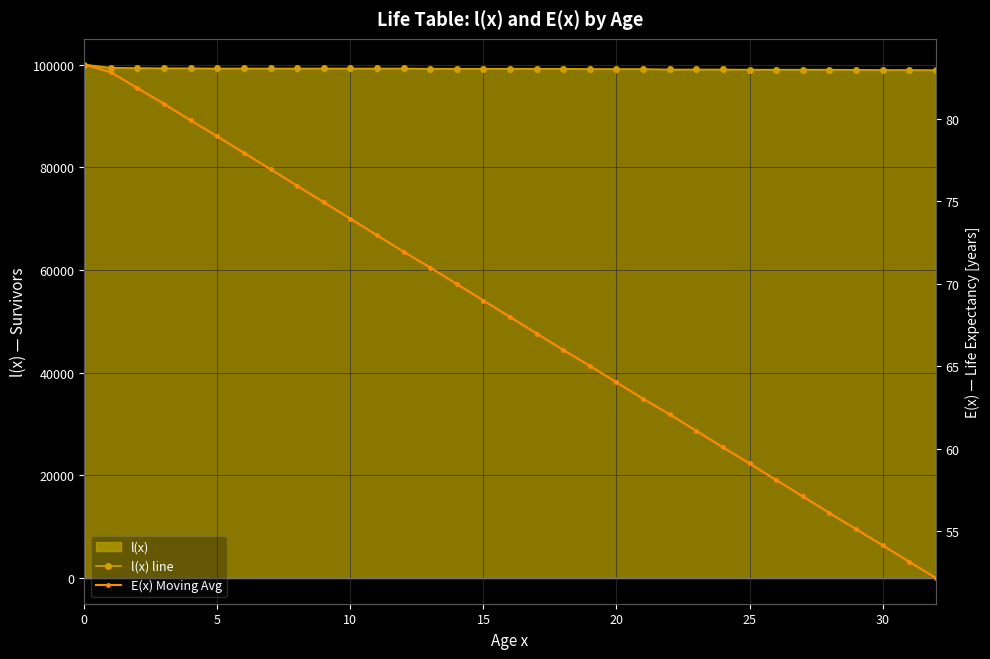

Is it true that l(x) line equals 150522.5 at 15?

False